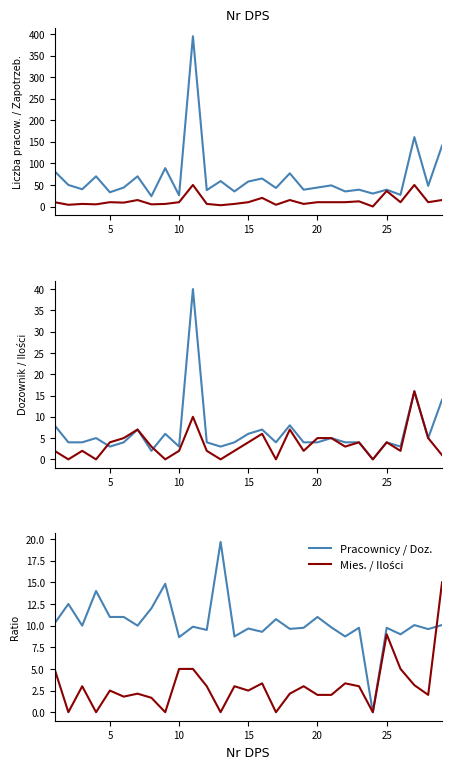

What is the greatest value displayed?

395.0